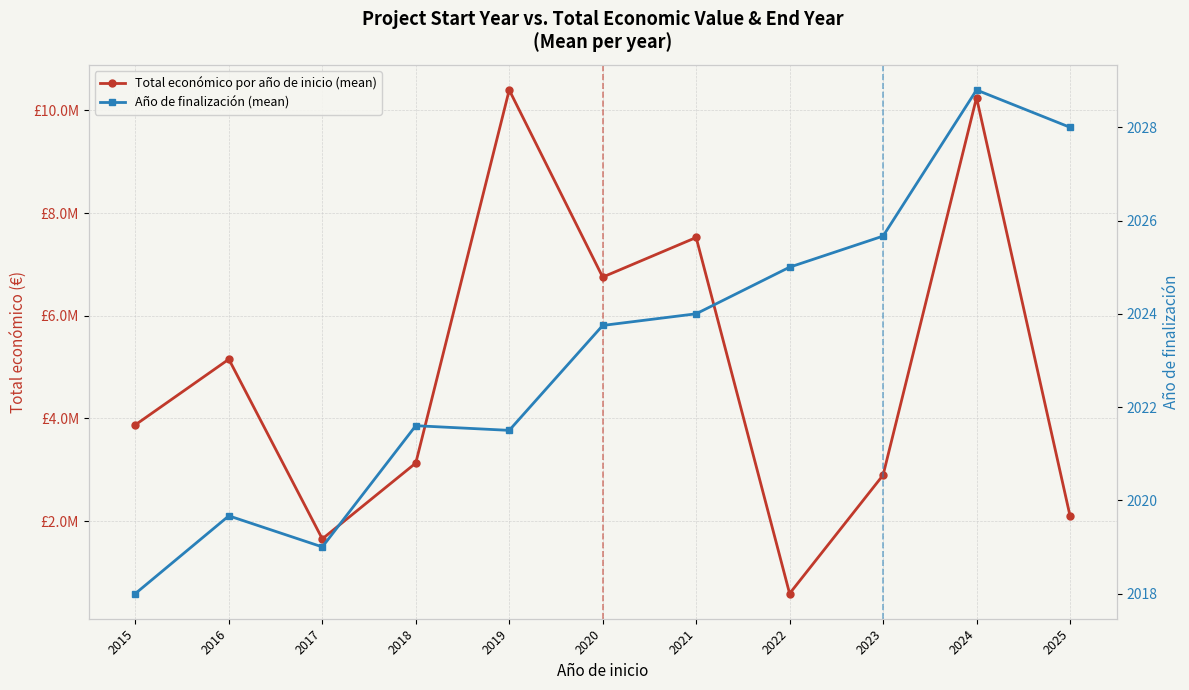

At 2018, list the series in order from largest to smallest.

Total económico por año de inicio (mean), Año de finalización (mean)